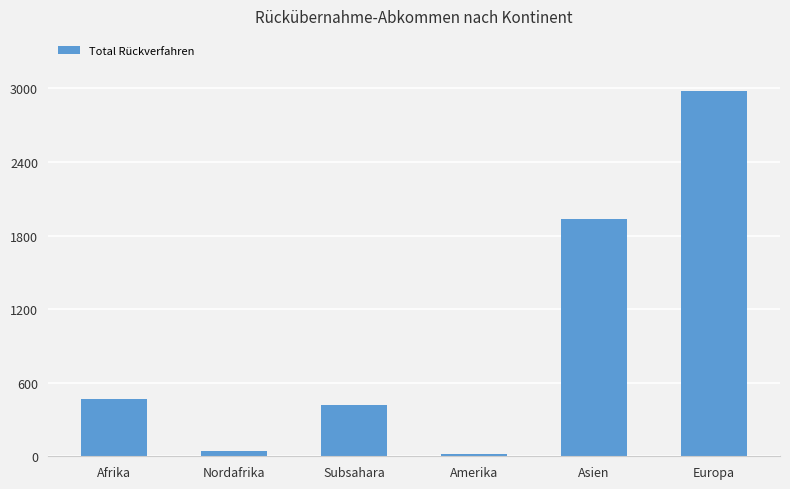

What is the value of the 5th bar from the left?

1934